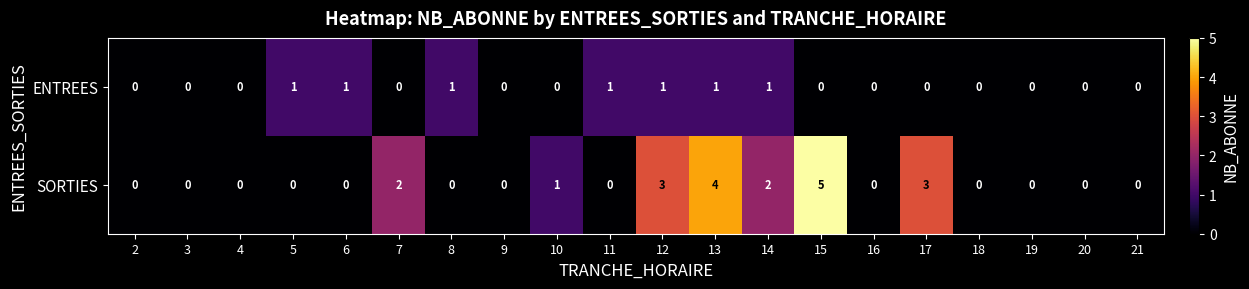

What is the difference between the maximum and minimum values in the SORTIES series?

5